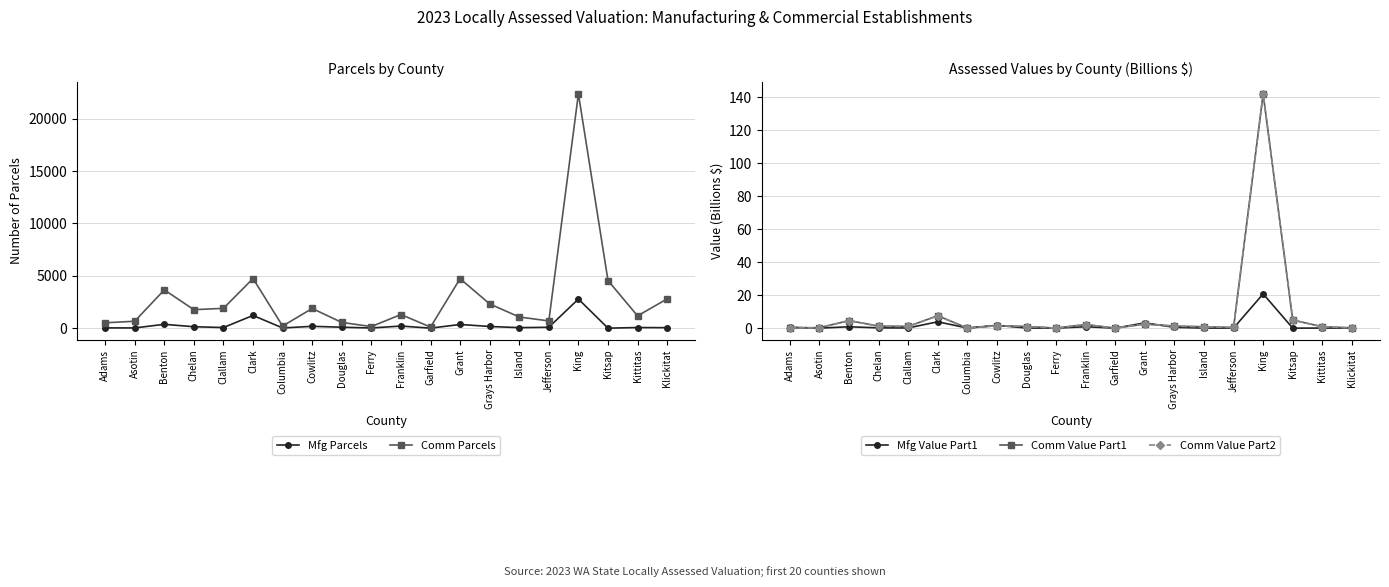

True or false: Comm Value Part2 has a value of 3.4 at Franklin.

False